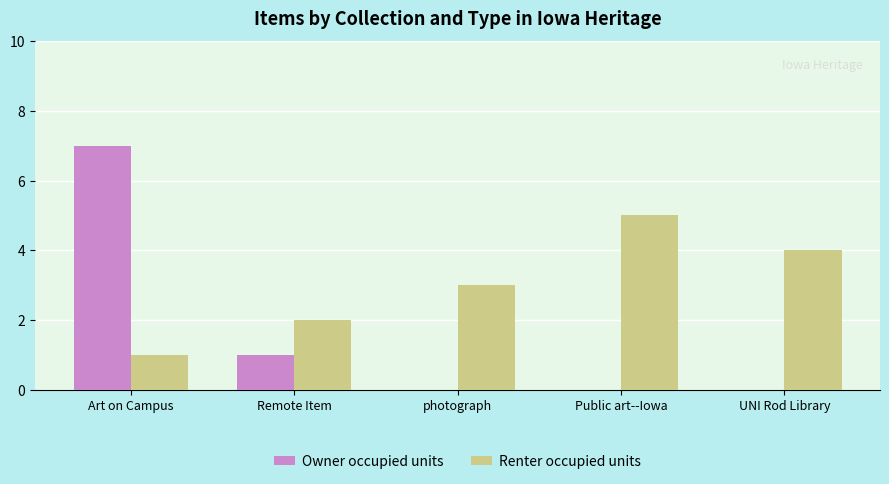

True or false: Renter occupied units has a value of 0 at Art on Campus.

False